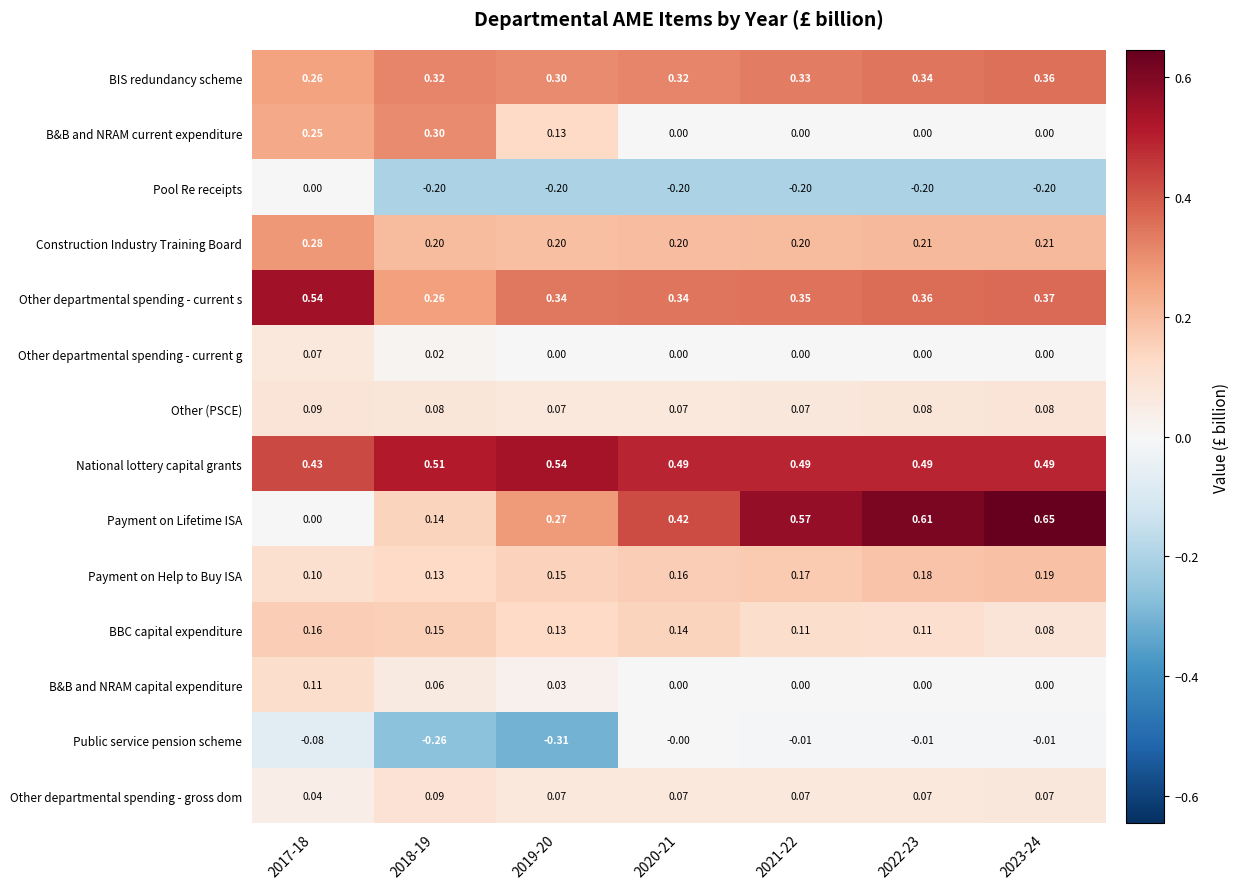

Is the value of Other departmental spending - gross dom at 2017-18 greater than the value of Other (PSCE) at 2018-19?

No